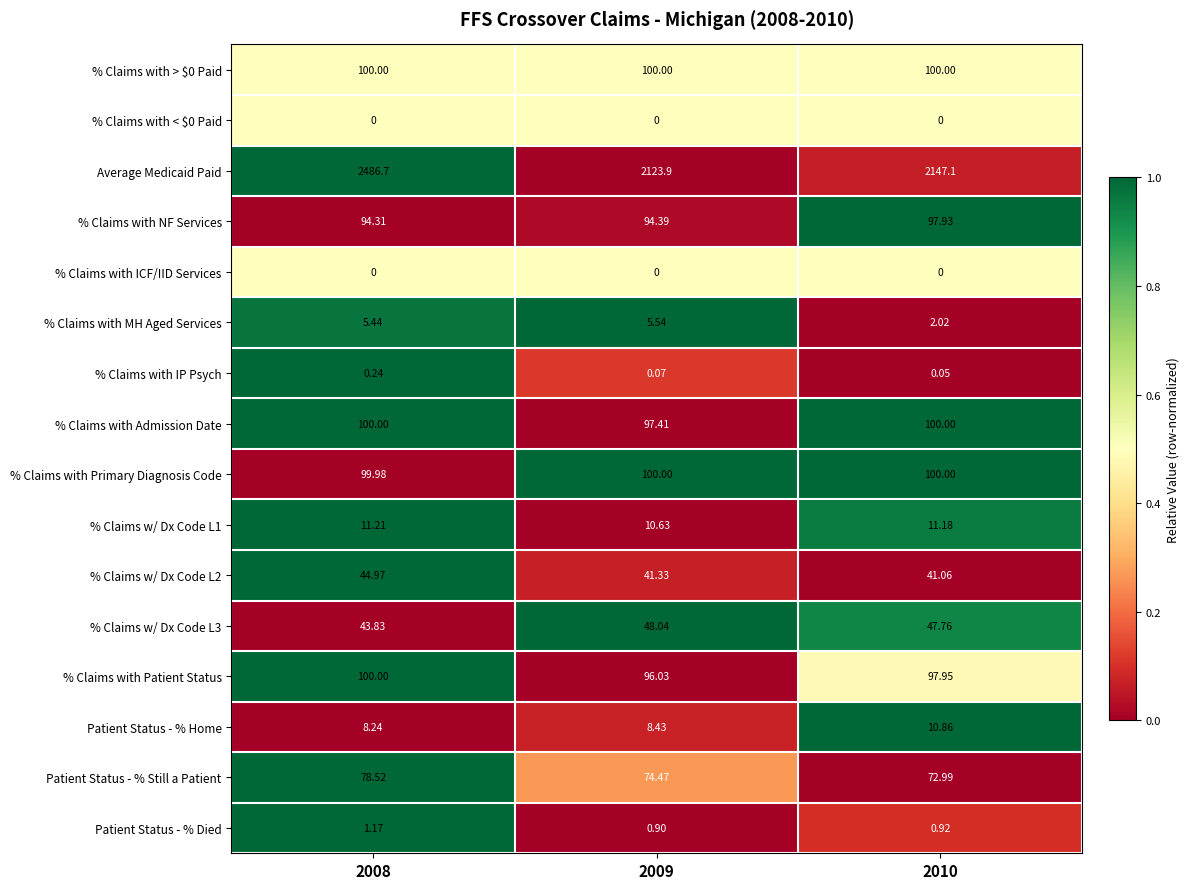

What is the greatest value displayed?

2486.7